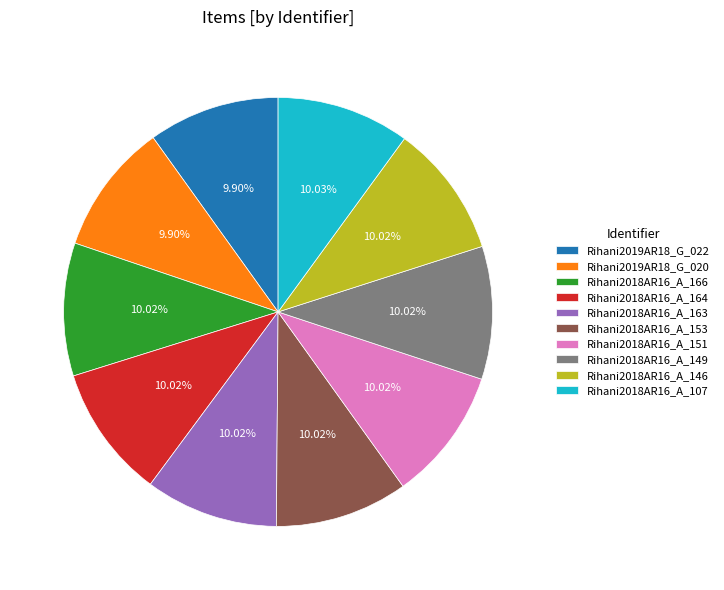

To the nearest percent, what is the combined percentage of Rihani2018AR16_A_163 and Rihani2019AR18_G_020?

20%